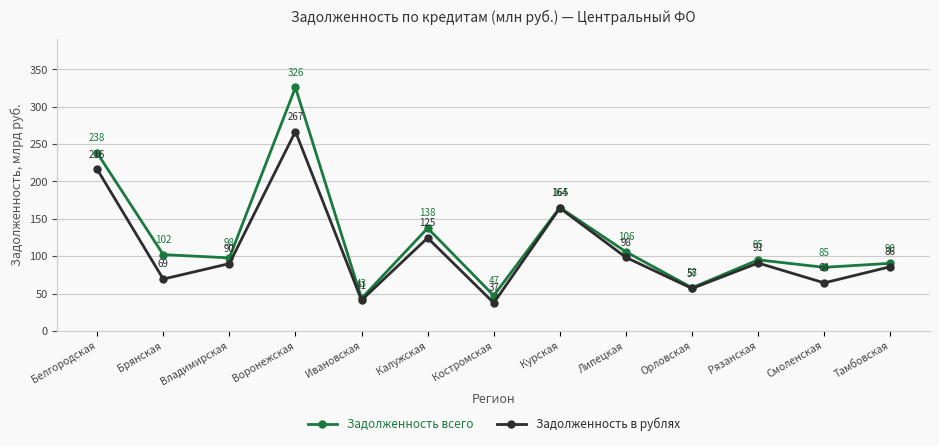

Read the Задолженность всего value at Костромская.

47.3